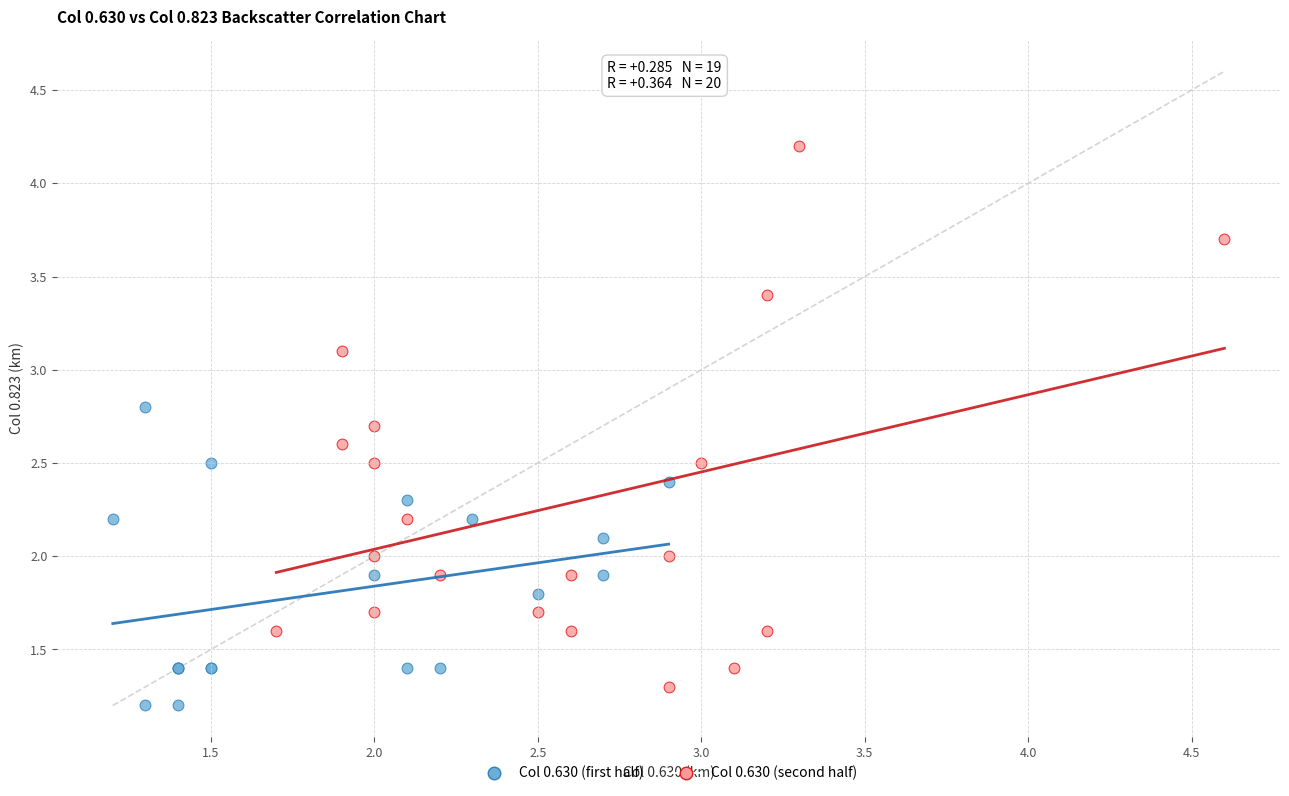

Which series has the widest spread of Y values?

Col 0.630 (second half)